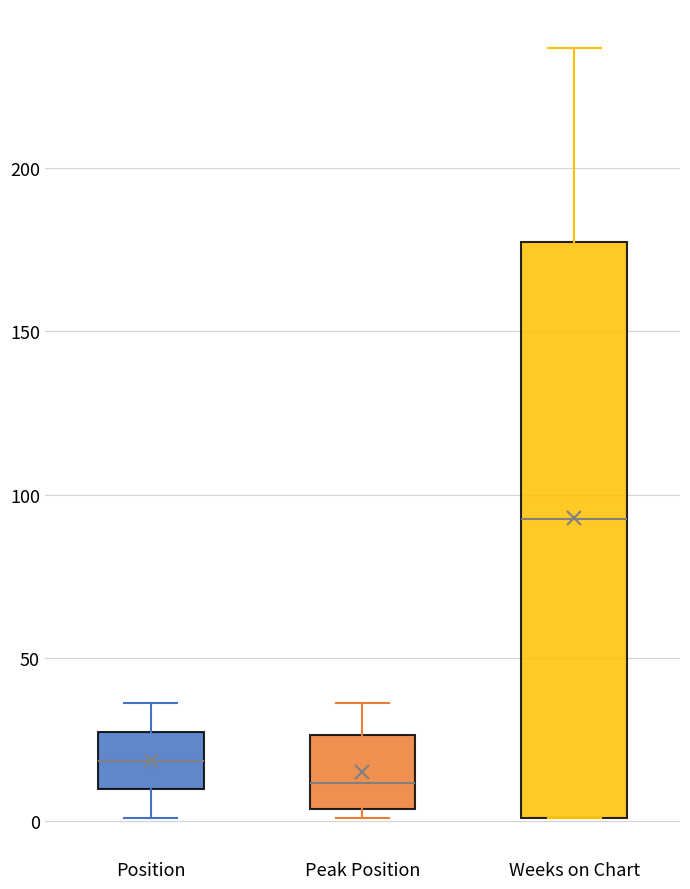

Which box is the tallest, from its lower edge to its upper edge?

Weeks on Chart